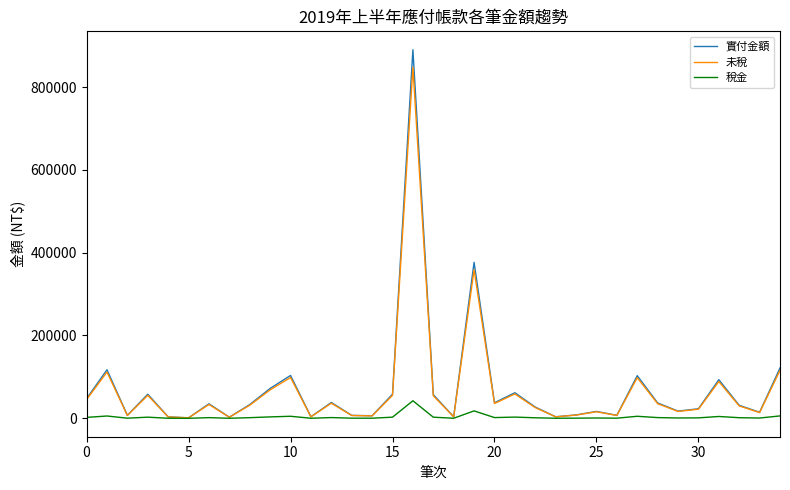

Which series has the largest range (max minus min)?

實付金額